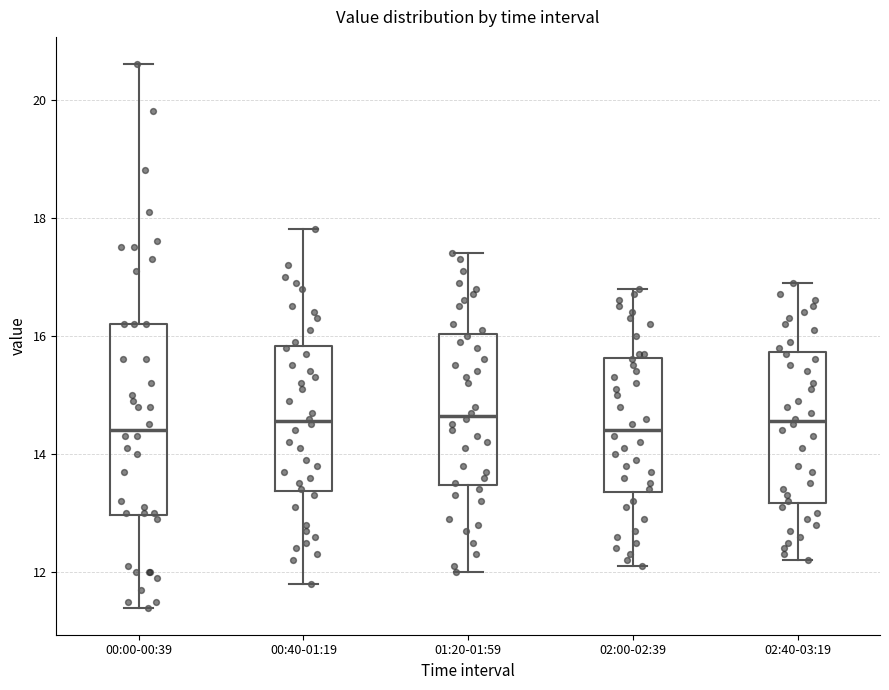

Where does the lower whisker of the box for 01:20-01:59 end on the y-axis? The values are not printed on the chart, so give them approximately, as read against the axis.

12.0